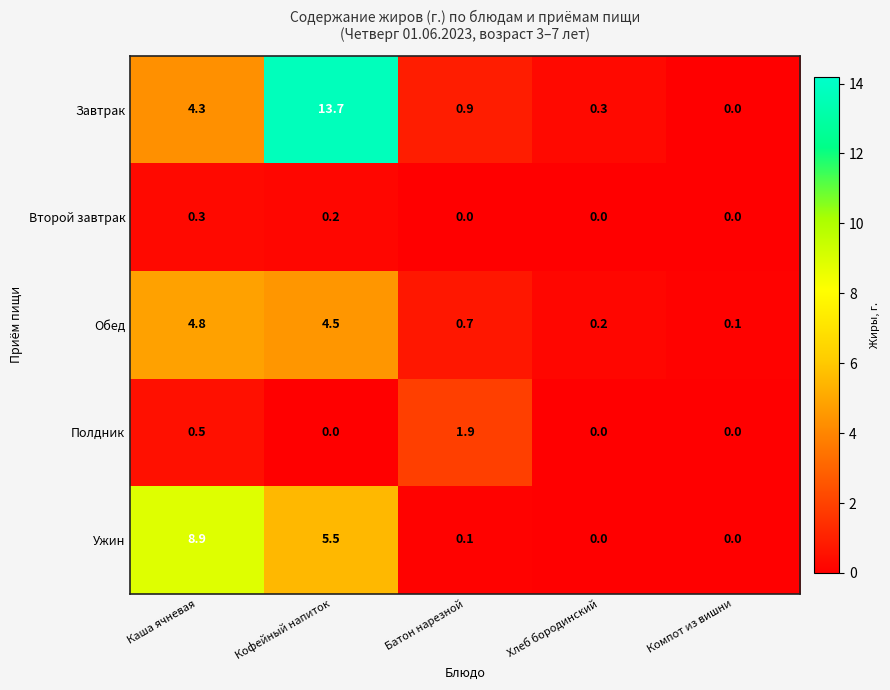

Which series has the largest total across all categories?

Завтрак